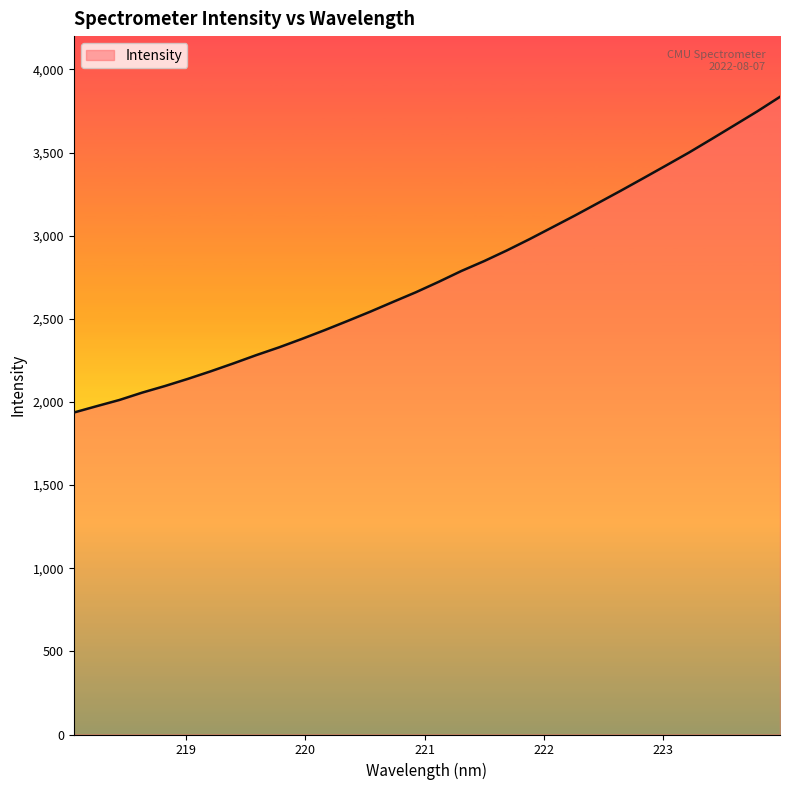

What is the difference between the maximum and minimum values?

1898.9